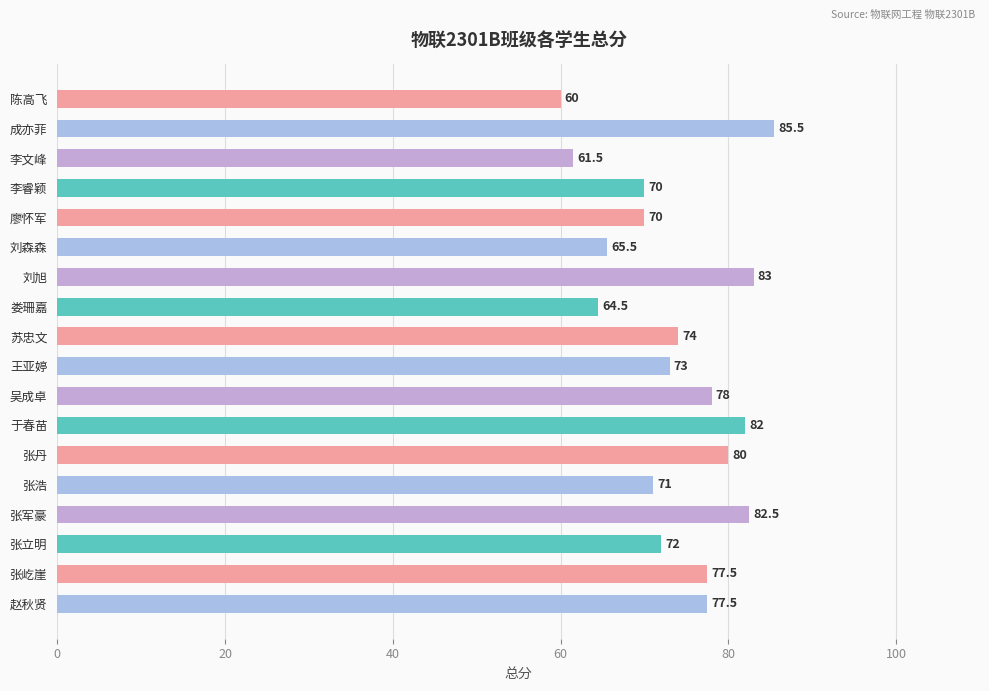

Reading top to bottom, list all the values displayed in this chart.

陈高飞=60.0	成亦菲=85.5	李文峰=61.5	李睿颖=70.0	廖怀军=70.0	刘森森=65.5	刘旭=83.0	娄珊嘉=64.5	苏忠文=74.0	王亚婷=73.0	吴成卓=78.0	于春苗=82.0	张丹=80.0	张浩=71.0	张军豪=82.5	张立明=72.0	张屹崖=77.5	赵秋贤=77.5